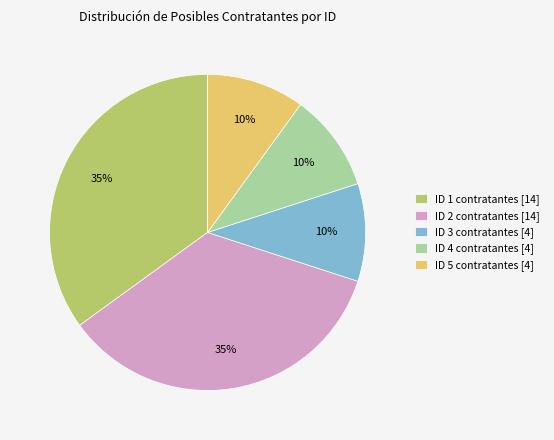

Is it true that ID 2 contratantes [14] is 35% of the pie?

True